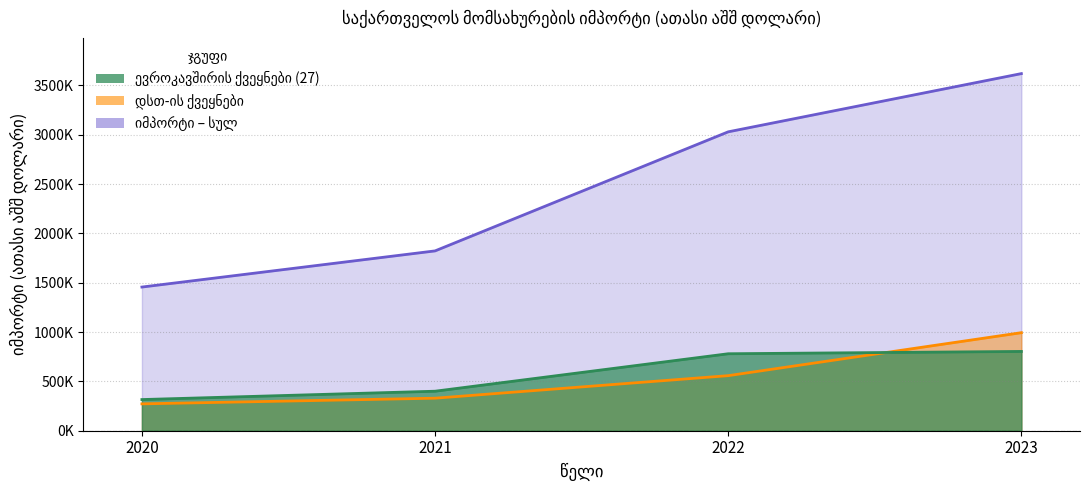

Reading right to left, extract all data points from this chart.

2020: იმპორტი – სულ=1455905.3	დსთ-ის ქვეყნები=272172.7	ევროკავშირის ქვეყნები (27)=315778.9
2021: იმპორტი – სულ=1822270.1	დსთ-ის ქვეყნები=329601.9	ევროკავშირის ქვეყნები (27)=400383.6
2022: იმპორტი – სულ=3028876.3	დსთ-ის ქვეყნები=557972.7	ევროკავშირის ქვეყნები (27)=780034.6
2023: იმპორტი – სულ=3618913.9	დსთ-ის ქვეყნები=993562.7	ევროკავშირის ქვეყნები (27)=803521.1